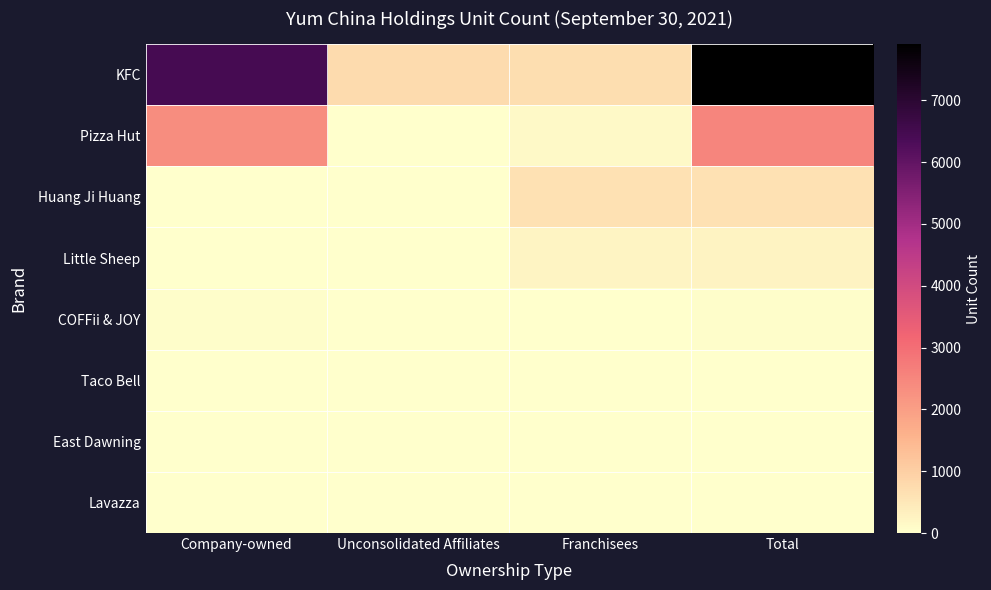

Reading right to left, list all the values displayed in this chart.

KFC: Total=7908	Franchisees=696	Unconsolidated Affiliates=762	Company-owned=6450
Pizza Hut: Total=2503	Franchisees=134	Unconsolidated Affiliates=0	Company-owned=2369
Huang Ji Huang: Total=648	Franchisees=645	Unconsolidated Affiliates=0	Company-owned=3
Little Sheep: Total=266	Franchisees=240	Unconsolidated Affiliates=0	Company-owned=26
COFFii & JOY: Total=37	Franchisees=0	Unconsolidated Affiliates=0	Company-owned=37
Taco Bell: Total=19	Franchisees=0	Unconsolidated Affiliates=0	Company-owned=19
East Dawning: Total=8	Franchisees=0	Unconsolidated Affiliates=0	Company-owned=8
Lavazza: Total=26	Franchisees=0	Unconsolidated Affiliates=0	Company-owned=26